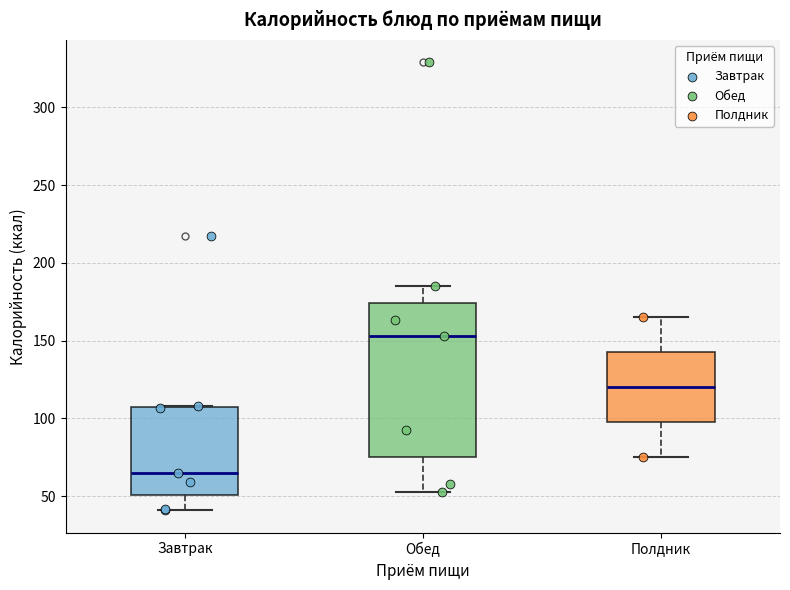

Reading left to right, read every box against the y-axis: the position of its median line, the range the box covers, and the ends of its whiskers. The values are not printed on the chart, so give them approximately, as read against the axis.

Завтрак: median 65, box 50 to 105, whiskers 40 to 110
Обед: median 155, box 75 to 175, whiskers 55 to 185
Полдник: median 120, box 100 to 145, whiskers 75 to 165